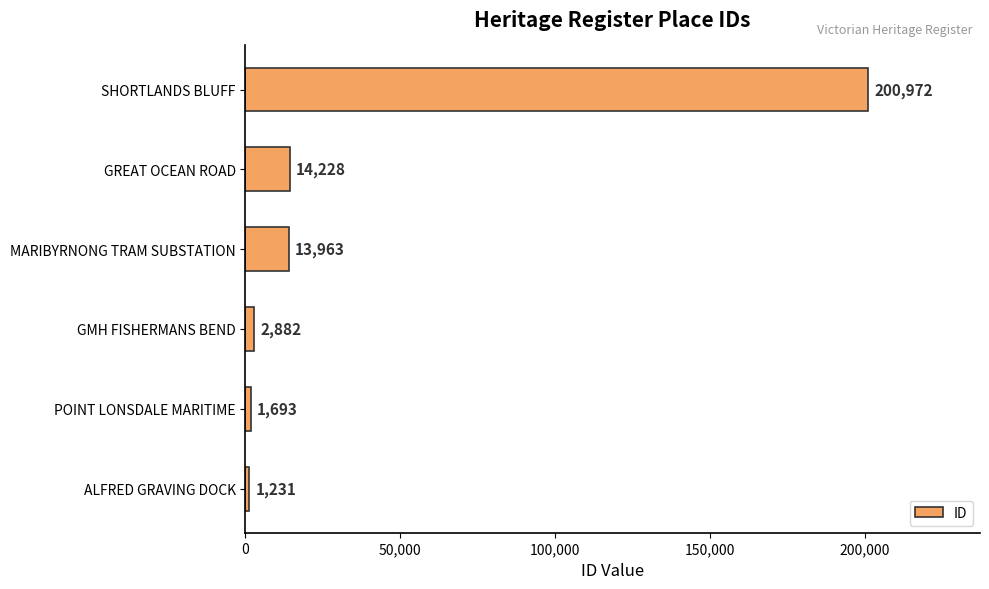

What is the change in value from GMH FISHERMANS BEND to SHORTLANDS BLUFF?

+198090